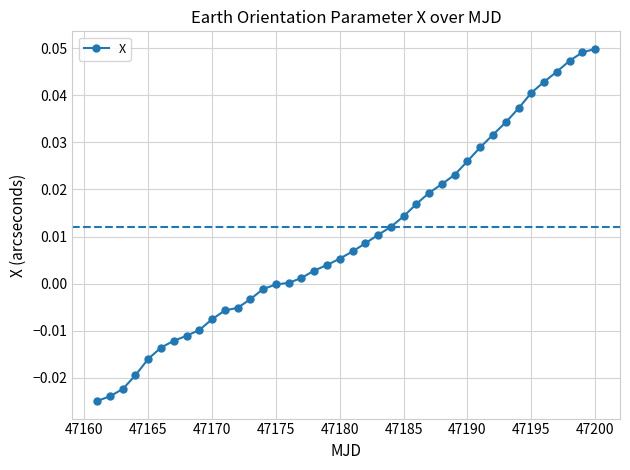

What is the sum of all values?

0.4